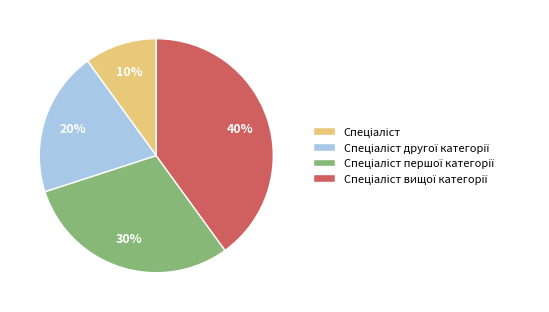

To the nearest percent, what is the average slice percentage?

25%